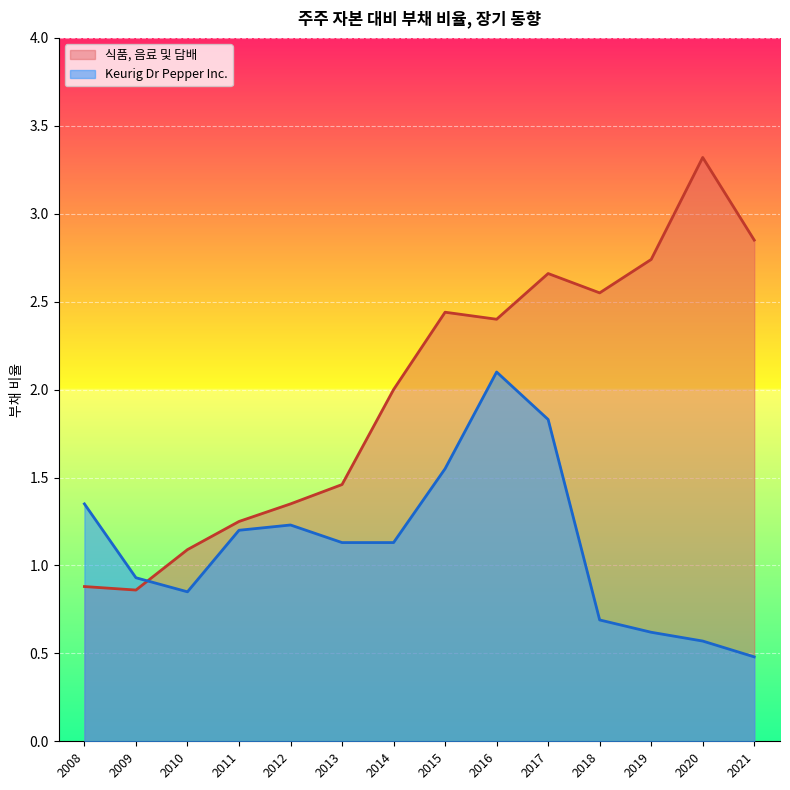

How many lines are shown in the chart?

2